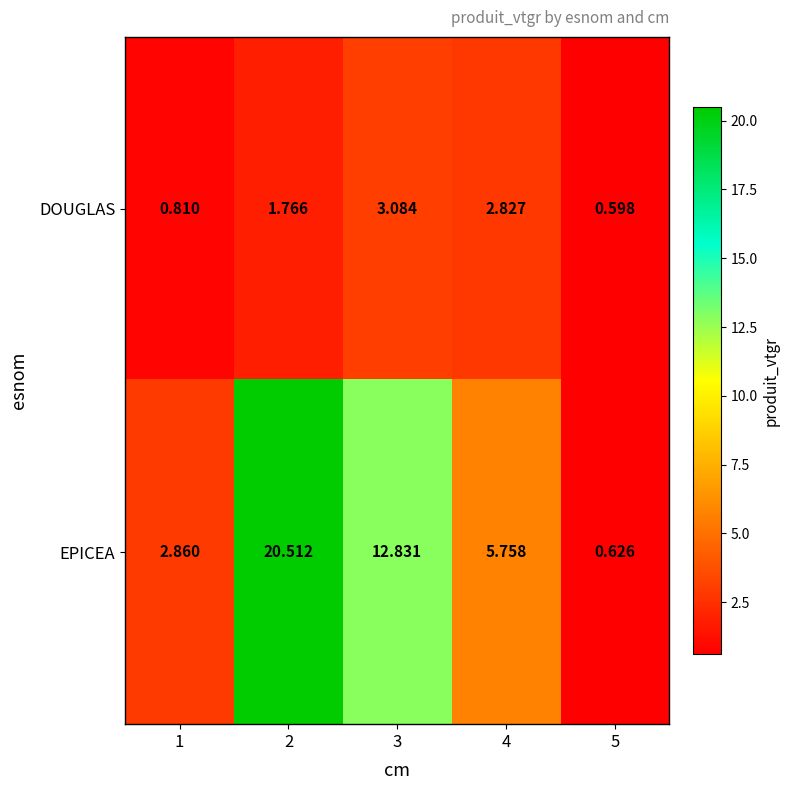

Which series has the widest spread of values?

EPICEA